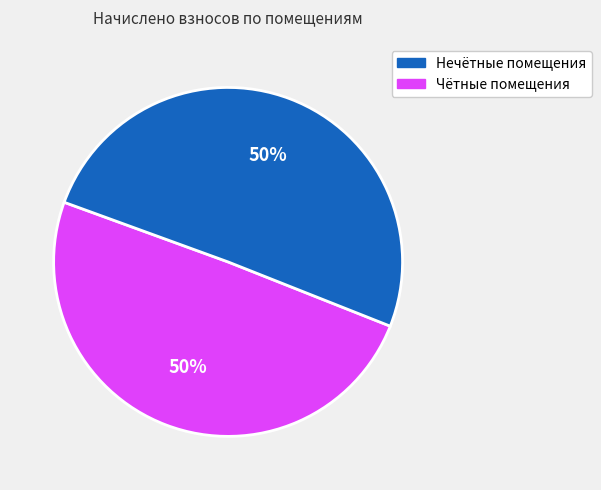

To the nearest percent, what is the average slice percentage?

50%